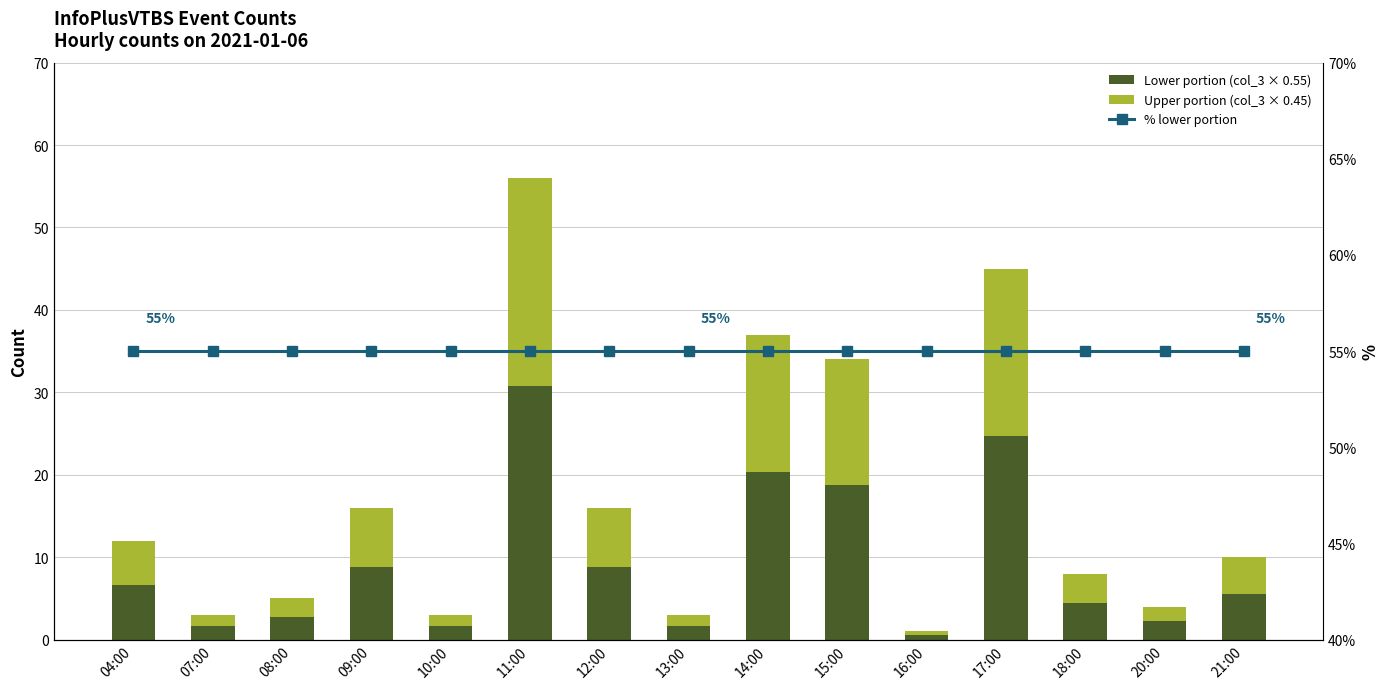

What are all the series names shown in the legend?

Lower portion (col_3 × 0.55), Upper portion (col_3 × 0.45), % lower portion